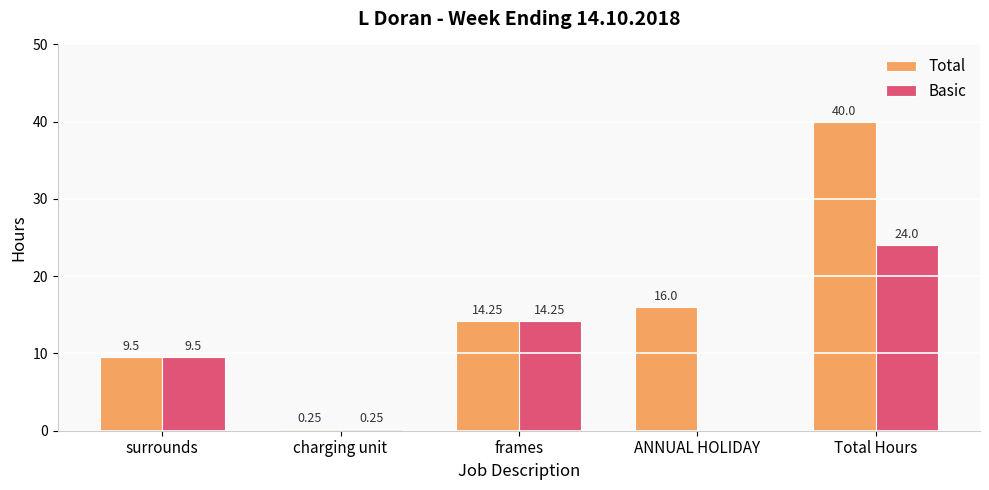

Which series has the largest total across all categories?

Total